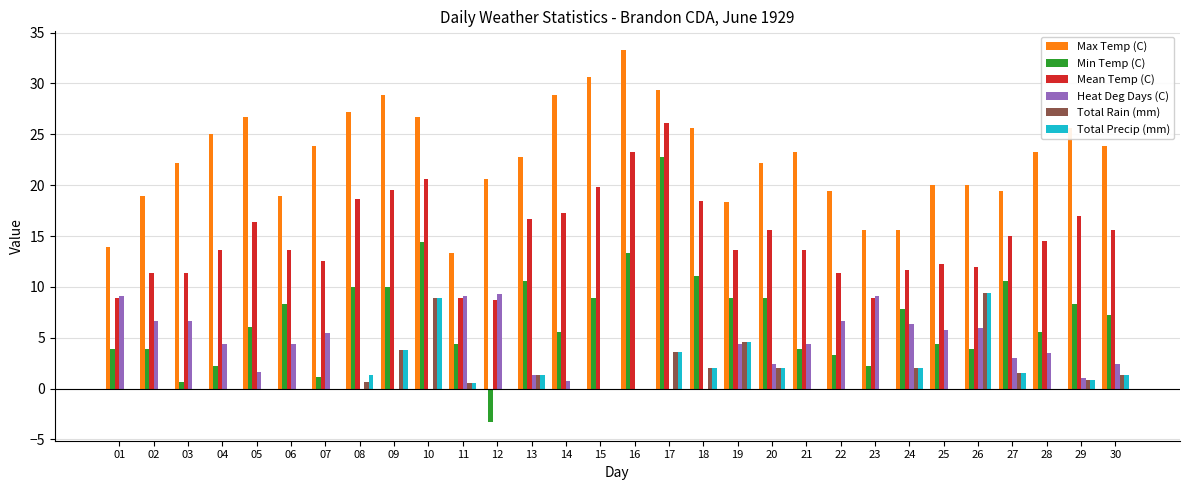

What is the total value across all series at 15?

59.3